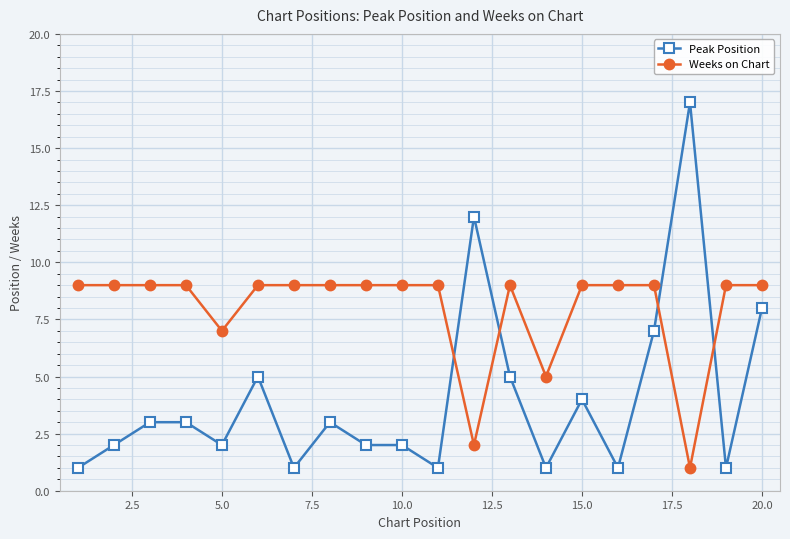

Reading left to right, transcribe all the data shown in this chart.

Peak Position: 1	2	3	3	2	5	1	3	2	2	1	12	5	1	4	1	7	17	1	8
Weeks on Chart: 9	9	9	9	7	9	9	9	9	9	9	2	9	5	9	9	9	1	9	9